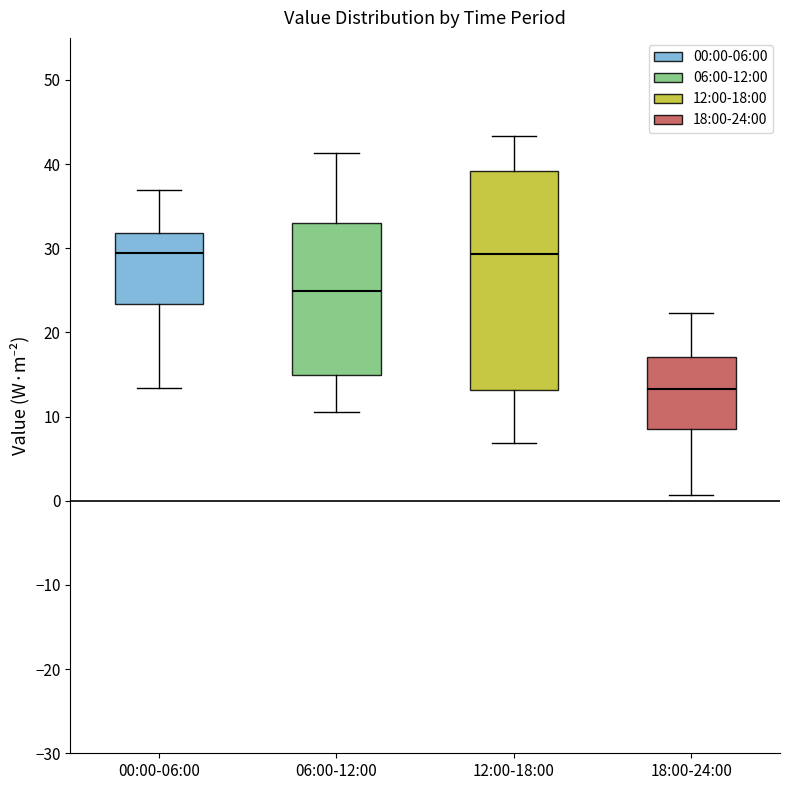

Reading left to right, read every box against the y-axis: the position of its median line, the range the box covers, and the ends of its whiskers. The values are not printed on the chart, so give them approximately, as read against the axis.

00:00-06:00: median 29, box 23 to 32, whiskers 13 to 37
06:00-12:00: median 25, box 15 to 33, whiskers 11 to 41
12:00-18:00: median 29, box 13 to 39, whiskers 7 to 43
18:00-24:00: median 13, box 9 to 17, whiskers 1 to 22